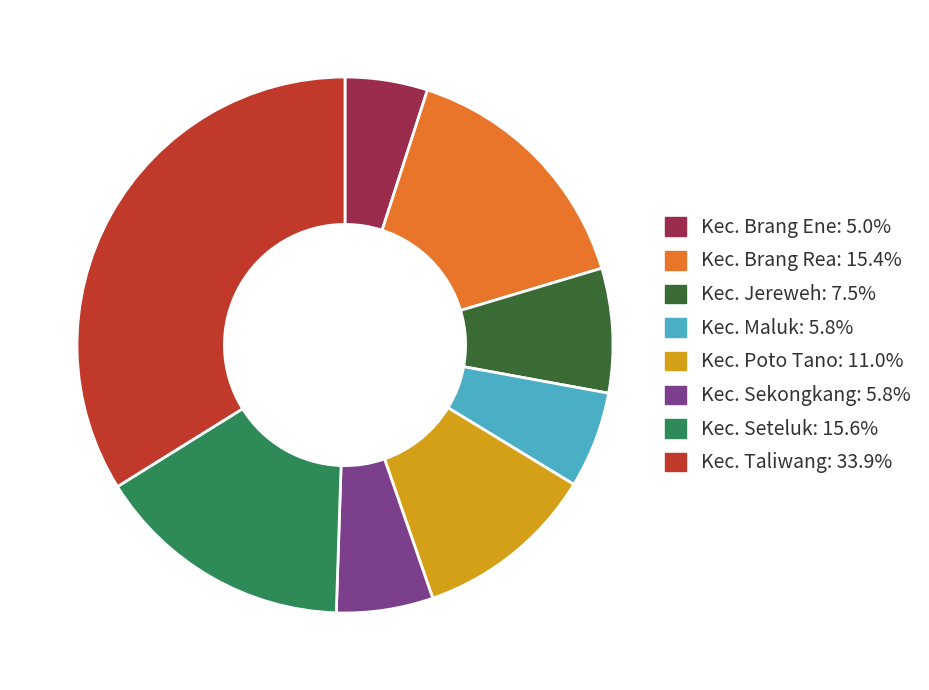

What is the ratio of the value at Kec. Seteluk: 15.6% to the value at Kec. Brang Rea: 15.4%?

1.0